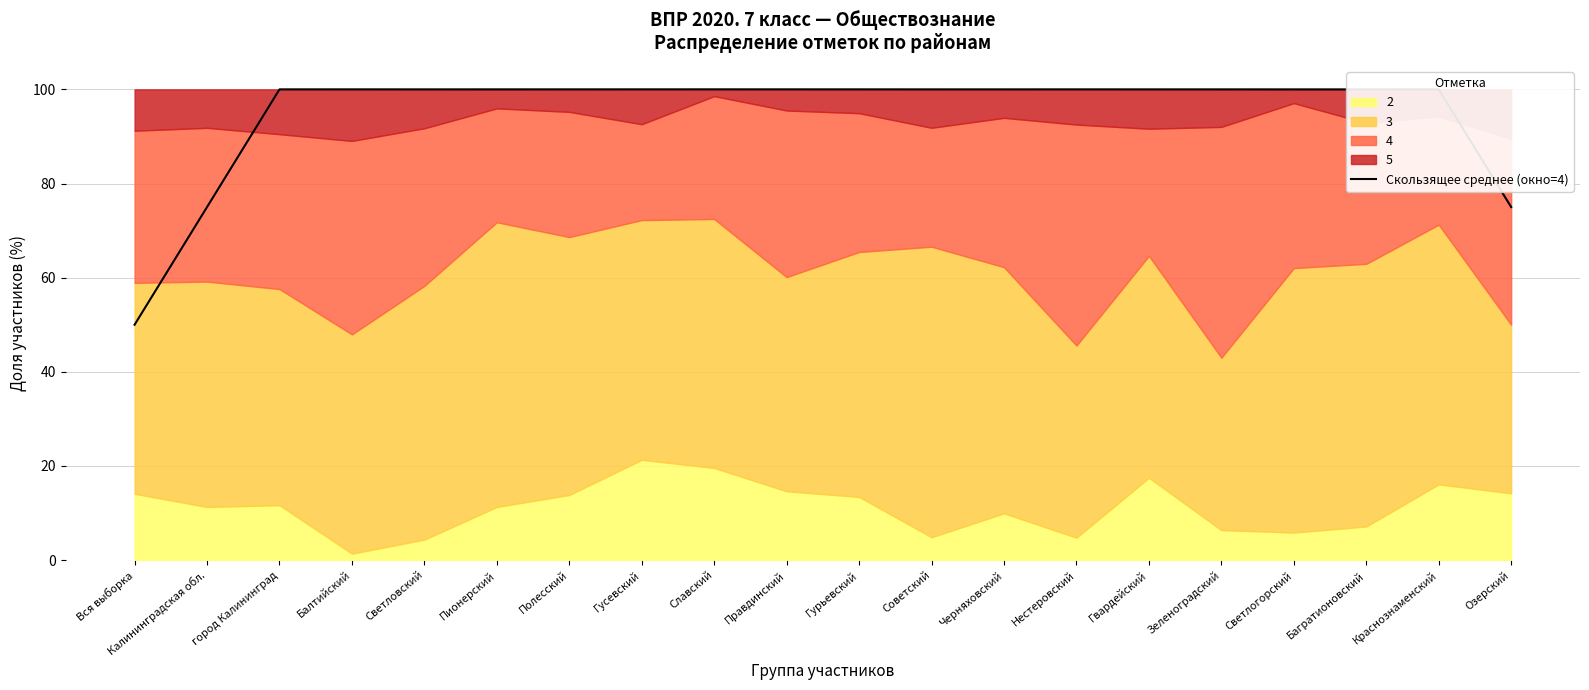

Which category has the highest value across all series?

Славский